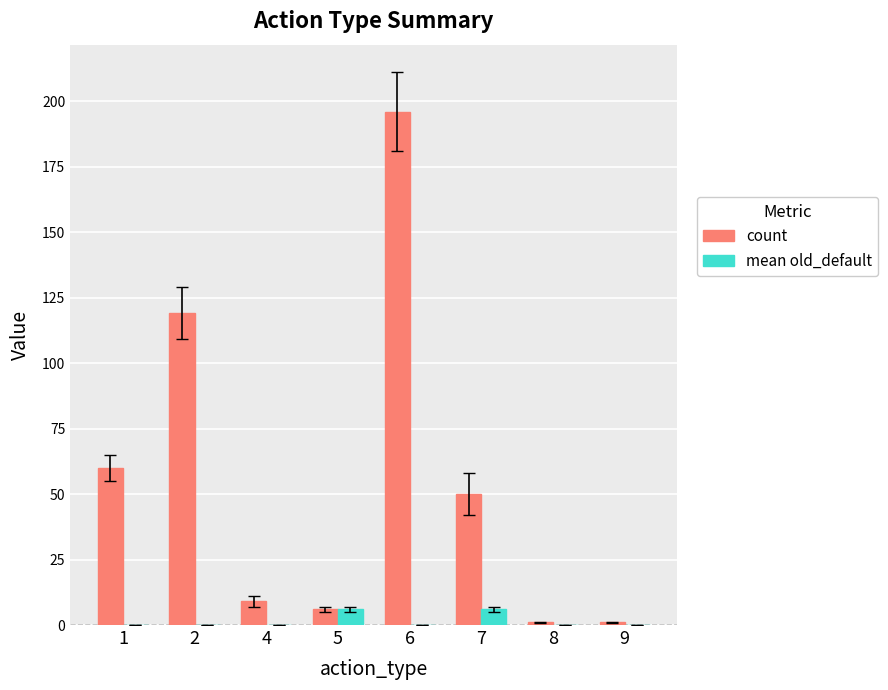

What is the total value across all series at 2?

119.0